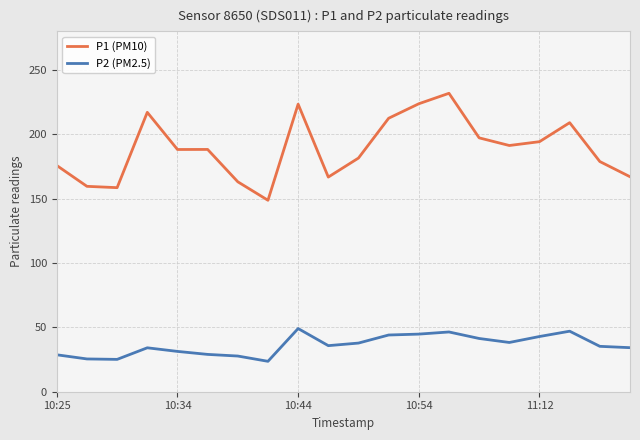

Rank the series by their maximum value, from highest to lowest.

P1 (PM10), P2 (PM2.5)